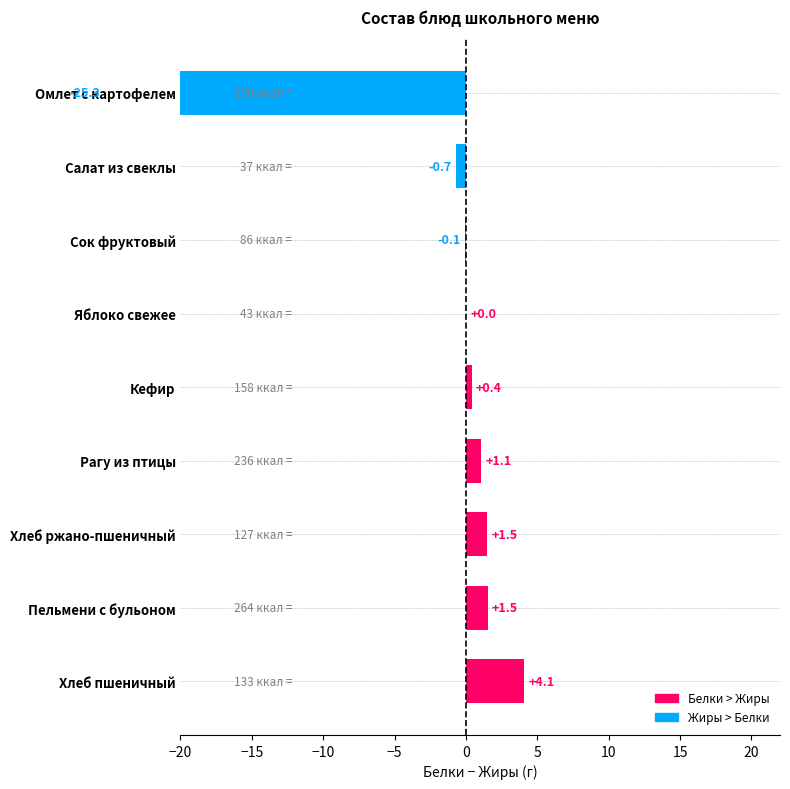

What is the sum of the values at Яблоко свежее and Хлеб пшеничный?

4.1